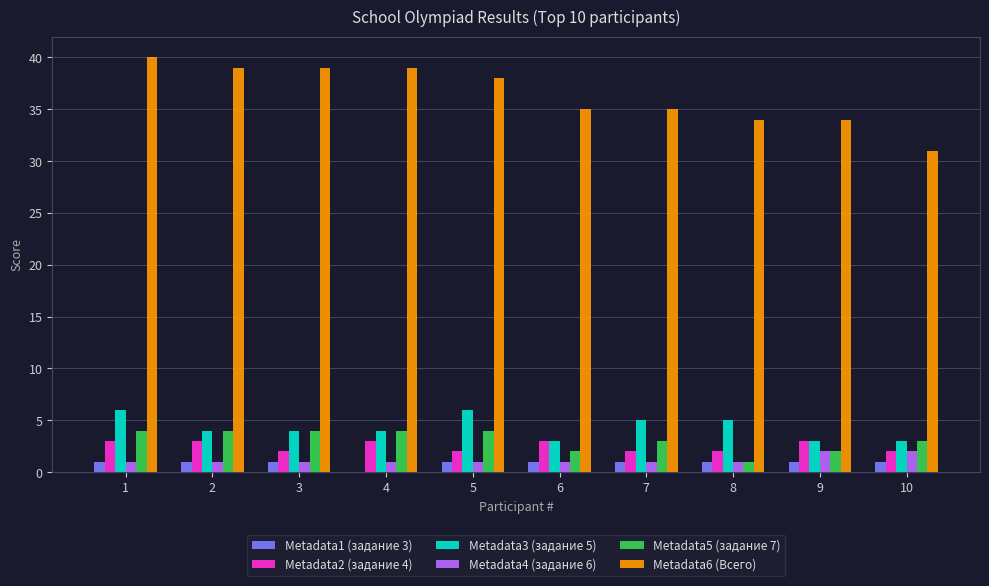

Reading left to right, what are all the values shown in this chart?

Metadata1 (задание 3): 1=1	2=1	3=1	4=0	5=1	6=1	7=1	8=1	9=1	10=1
Metadata2 (задание 4): 1=3	2=3	3=2	4=3	5=2	6=3	7=2	8=2	9=3	10=2
Metadata3 (задание 5): 1=6	2=4	3=4	4=4	5=6	6=3	7=5	8=5	9=3	10=3
Metadata4 (задание 6): 1=1	2=1	3=1	4=1	5=1	6=1	7=1	8=1	9=2	10=2
Metadata5 (задание 7): 1=4	2=4	3=4	4=4	5=4	6=2	7=3	8=1	9=2	10=3
Metadata6 (Всего): 1=40	2=39	3=39	4=39	5=38	6=35	7=35	8=34	9=34	10=31